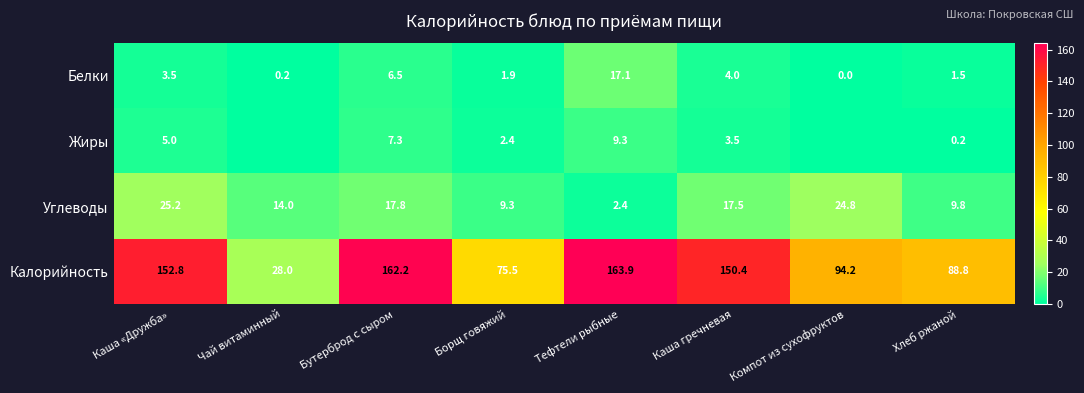

How many values in the Белки series exceed 3?

4